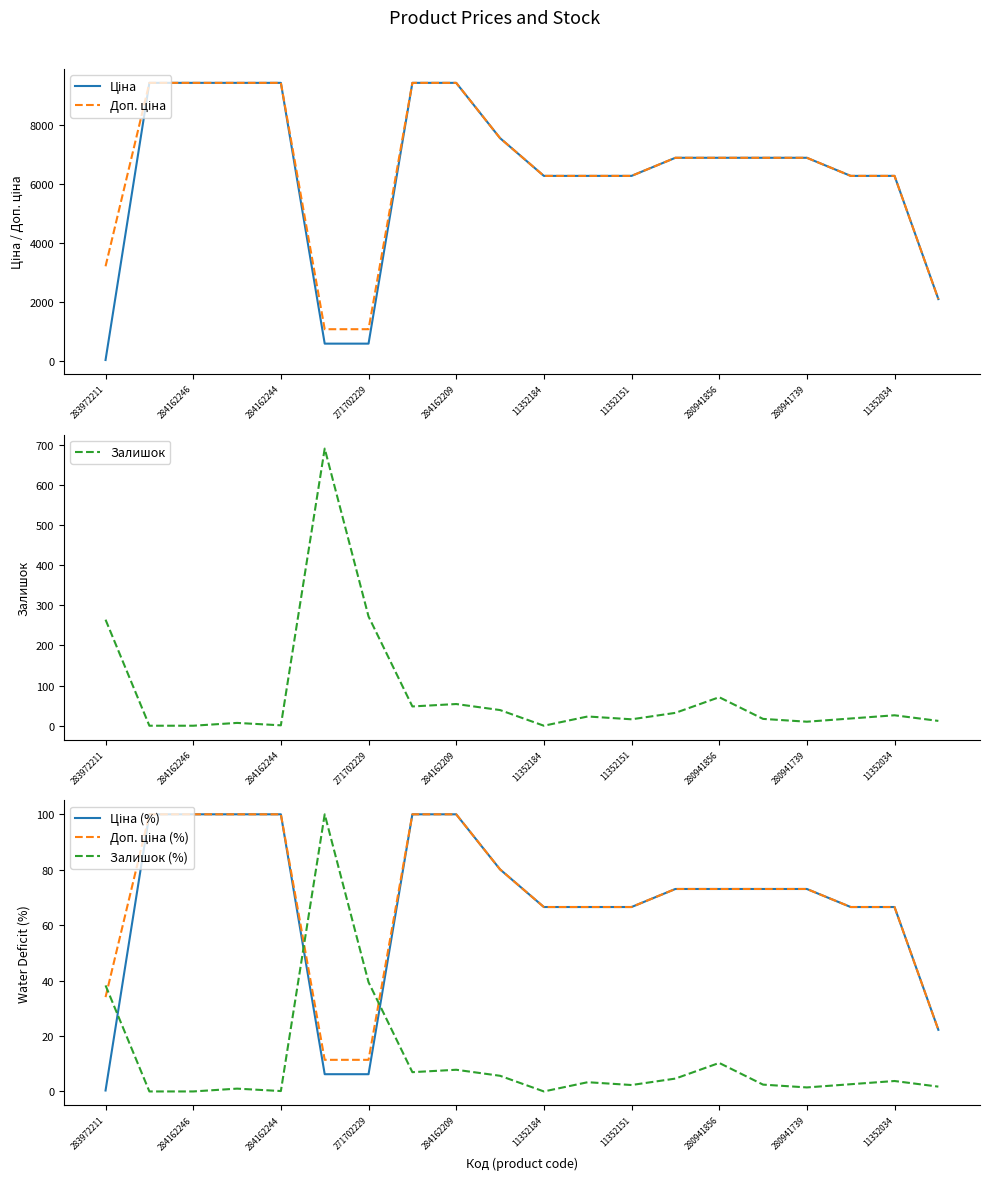

Where is Залишок nearest to the value 345?

271702229